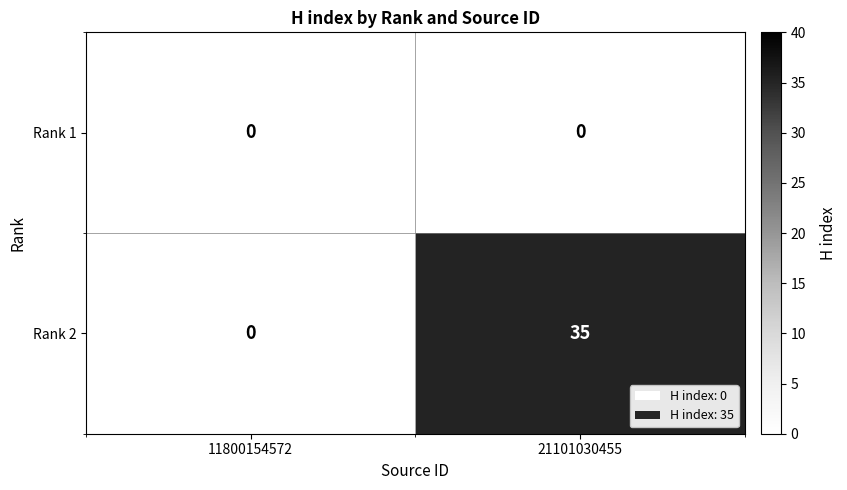

List the series in order of their overall mean, lowest first.

Rank 1, Rank 2